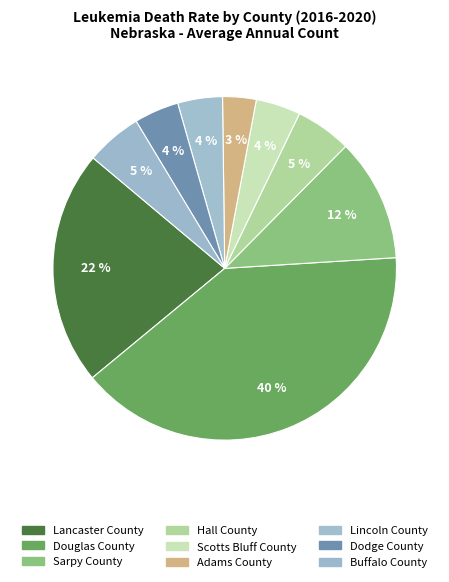

How many slices are in this pie chart?

9